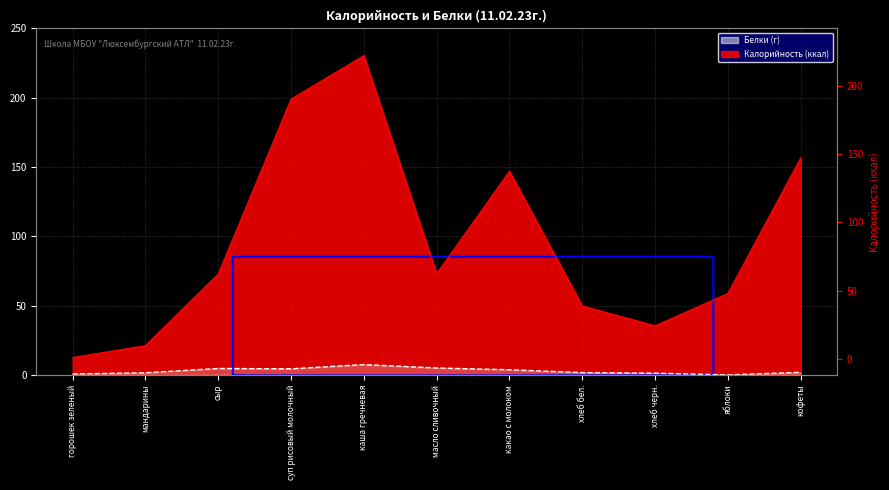

The Калорийность series shows 28.4 at масло сливочный. True or false?

False